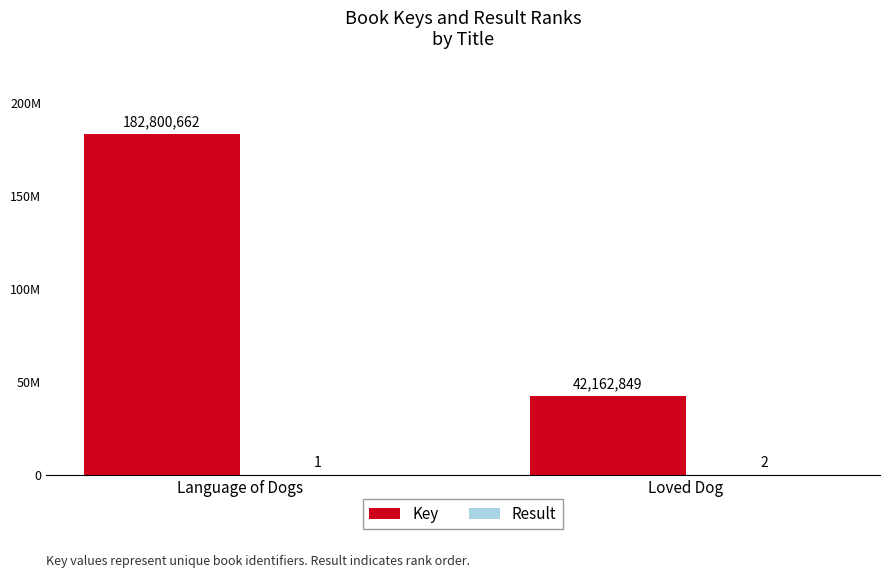

Which series has the largest range (max minus min)?

Key